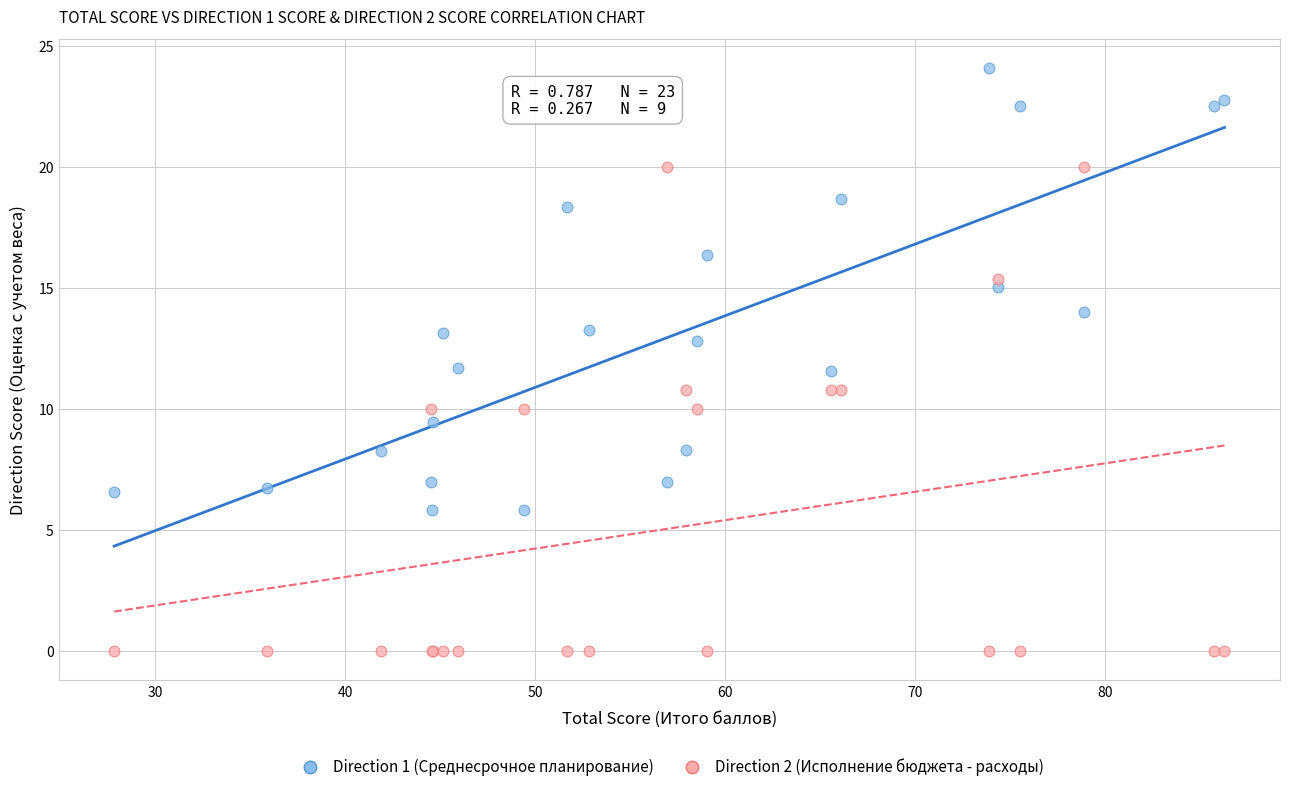

Which series reaches the maximum Y coordinate?

Direction 1 (Среднесрочное планирование)